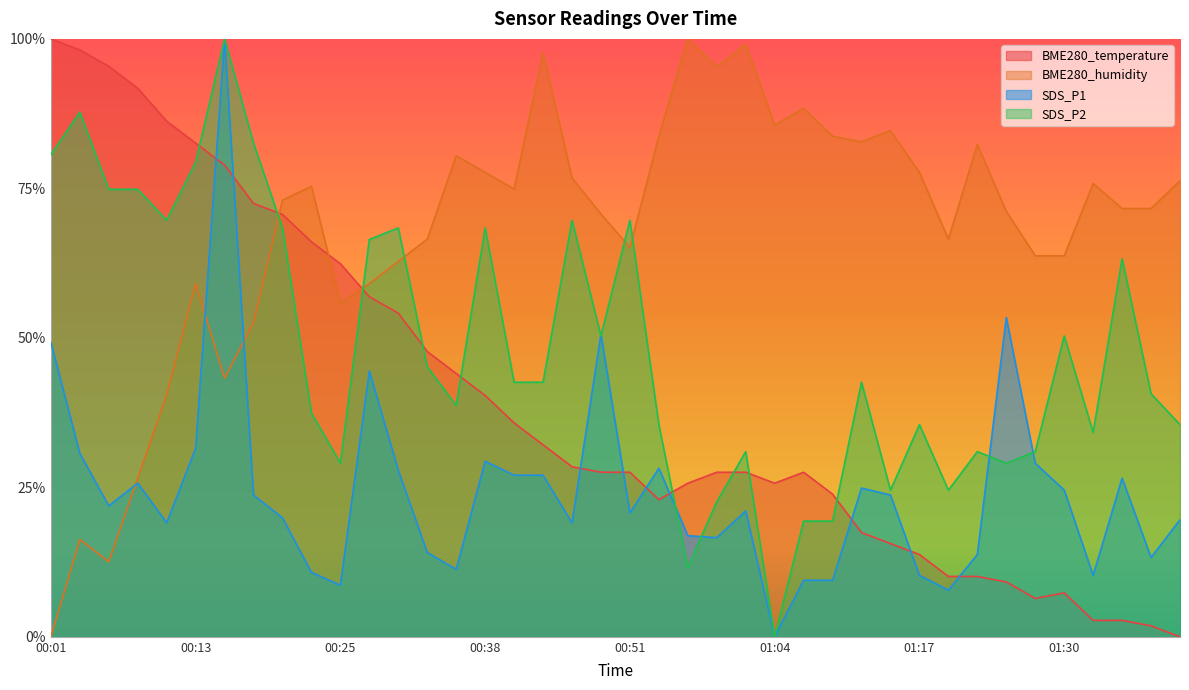

What is the label of the 18th point from the left?

00:43